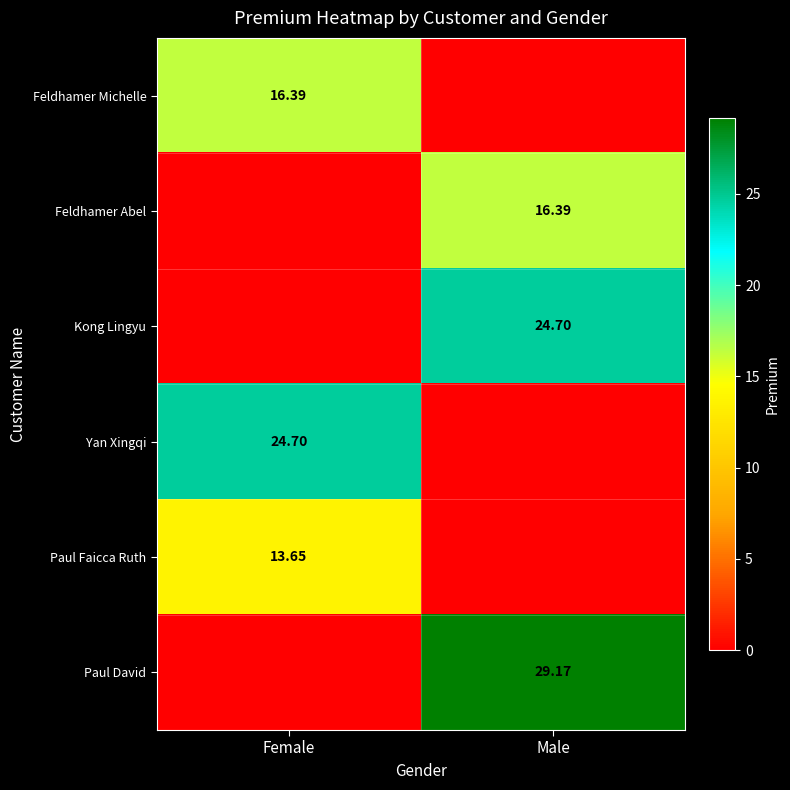

Is the value of Paul Faicca Ruth at Female greater than the value of Feldhamer Michelle at Female?

No